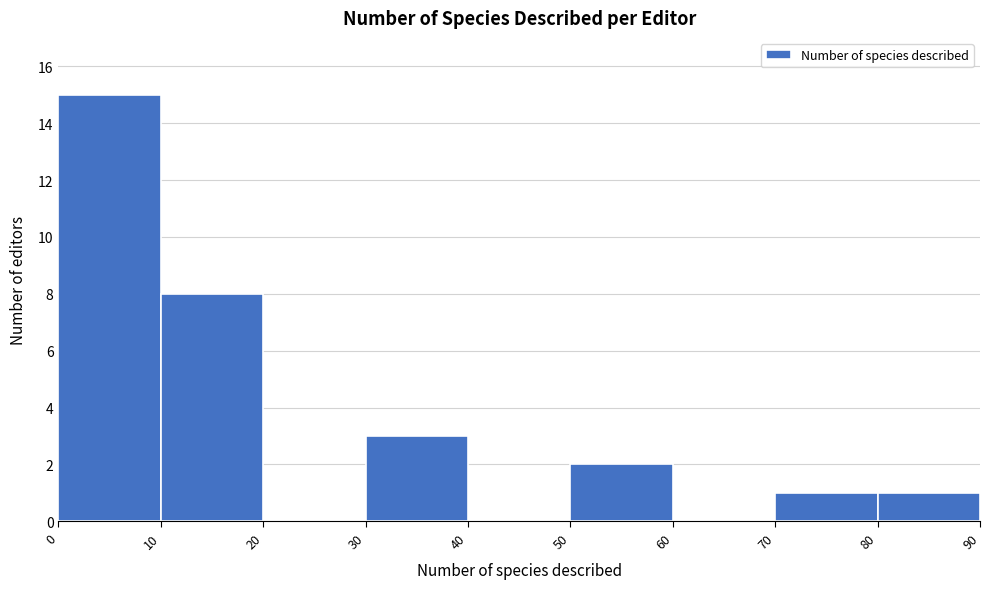

Reading left to right, transcribe this chart: for each bar, give the range it covers on the x-axis and its height. The values are not printed on the chart, so give them approximately, as read against the axis.

0 to 10: 15
10 to 20: 8
20 to 30: 0
30 to 40: 3
40 to 50: 0
50 to 60: 2
60 to 70: 0
70 to 80: 1
80 to 90: 1